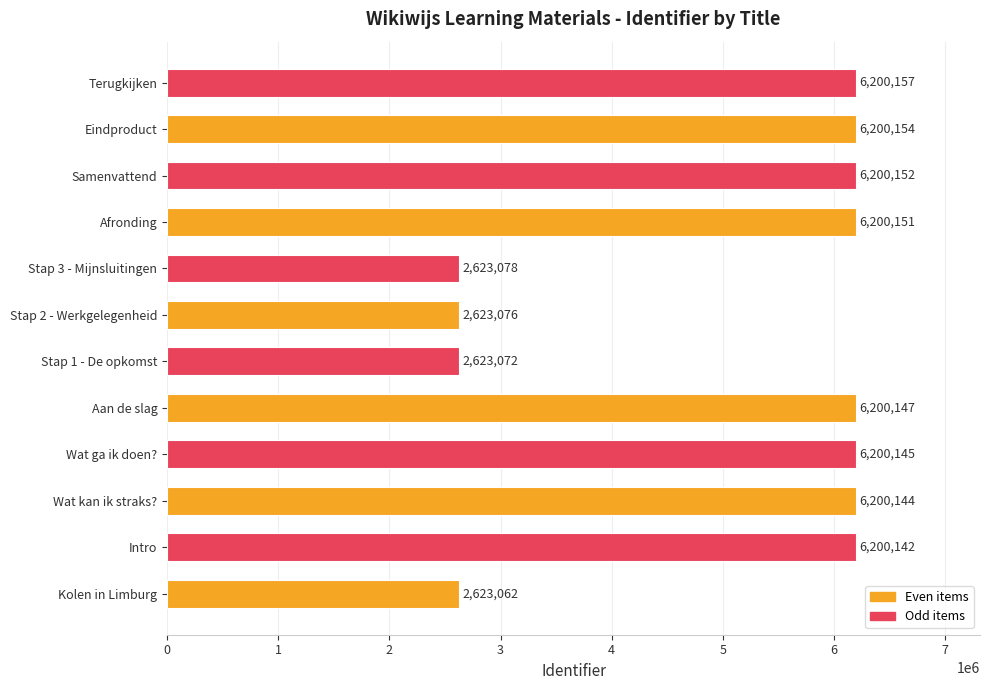

What is the sum of all values?

60093480